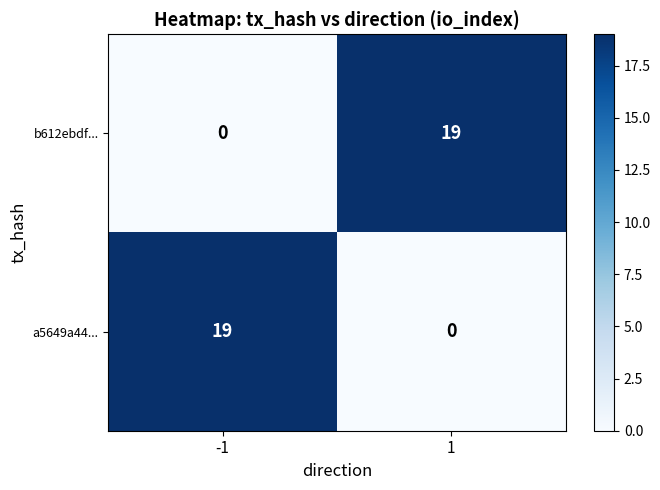

How many data points does each series have?

2